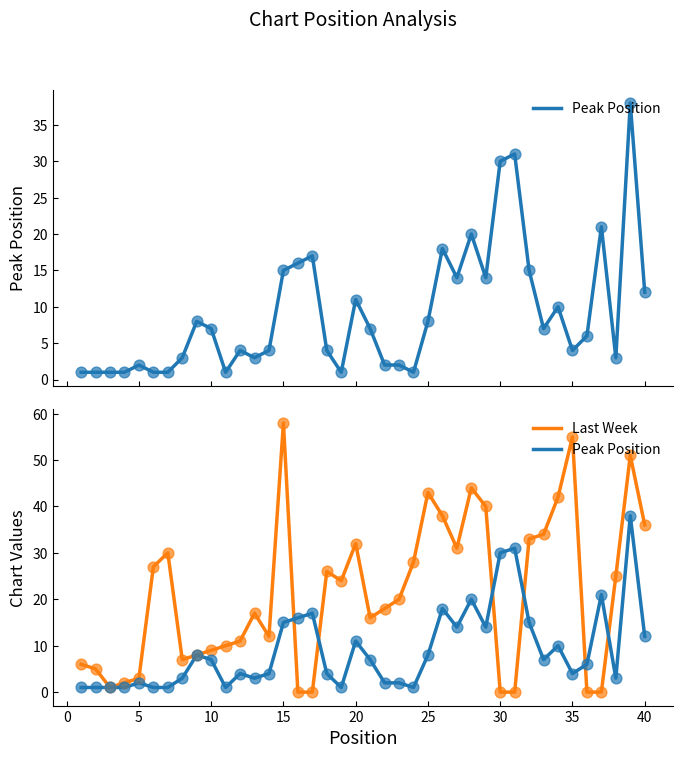

Which series has the largest total across all categories?

Last Week